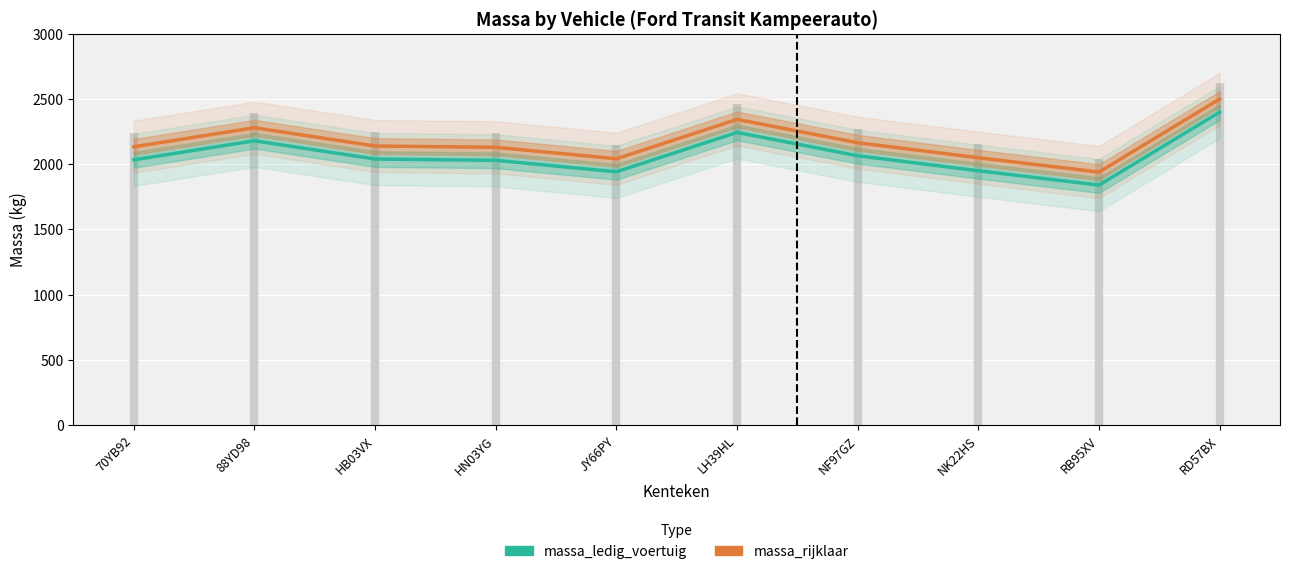

What is the maximum value shown in the chart?

2500